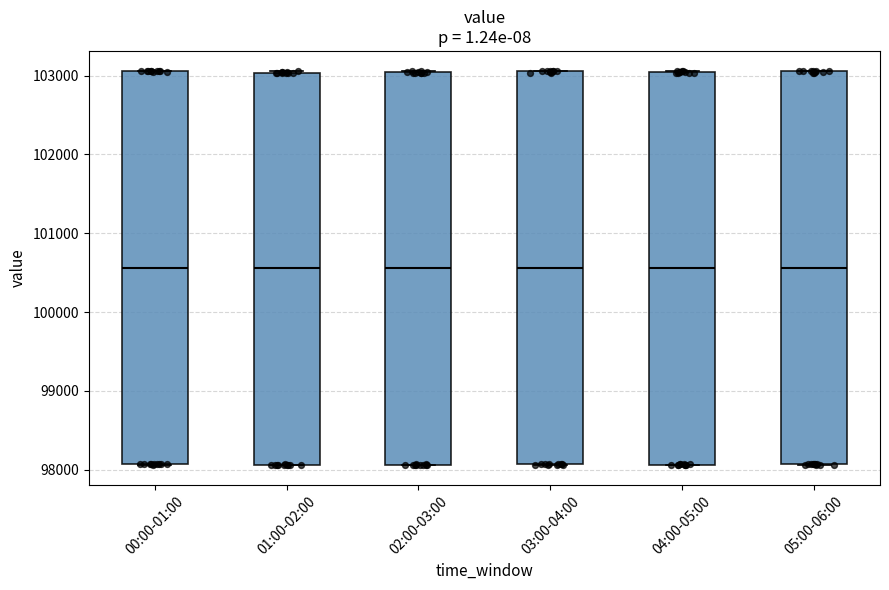

Reading left to right, read every box against the y-axis: the position of its median line, the range the box covers, and the ends of its whiskers. The values are not printed on the chart, so give them approximately, as read against the axis.

00:00-01:00: median 100600, box 98100 to 103100, whiskers 98100 to 103100
01:00-02:00: median 100600, box 98100 to 103000, whiskers 98100 to 103100
02:00-03:00: median 100600, box 98100 to 103000, whiskers 98100 to 103100
03:00-04:00: median 100600, box 98100 to 103100, whiskers 98100 to 103100
04:00-05:00: median 100600, box 98100 to 103000, whiskers 98100 to 103100
05:00-06:00: median 100600, box 98100 to 103100, whiskers 98100 to 103100